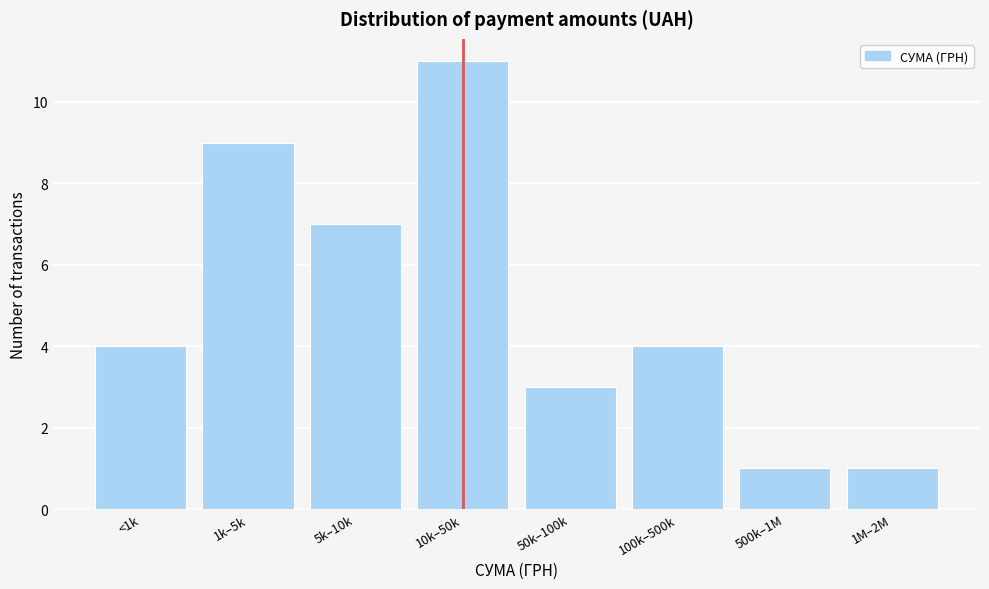

Reading right to left, what are all the values shown in this chart?

1M–2M=1	500k–1M=1	100k–500k=4	50k–100k=3	10k–50k=11	5k–10k=7	1k–5k=9	<1k=4